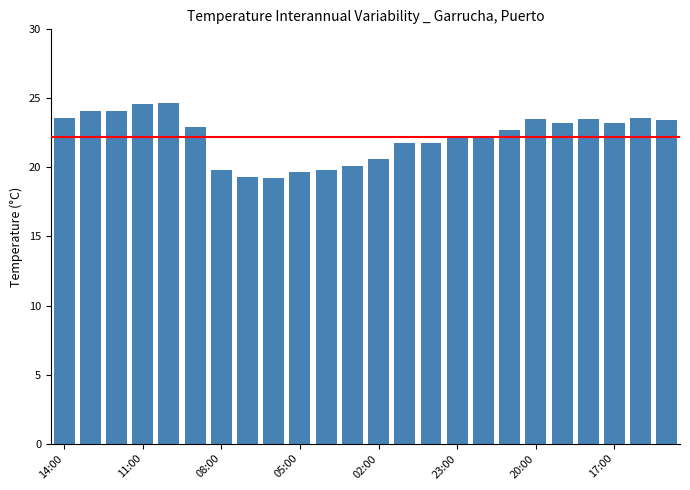

What is the minimum value shown in the chart?

19.2